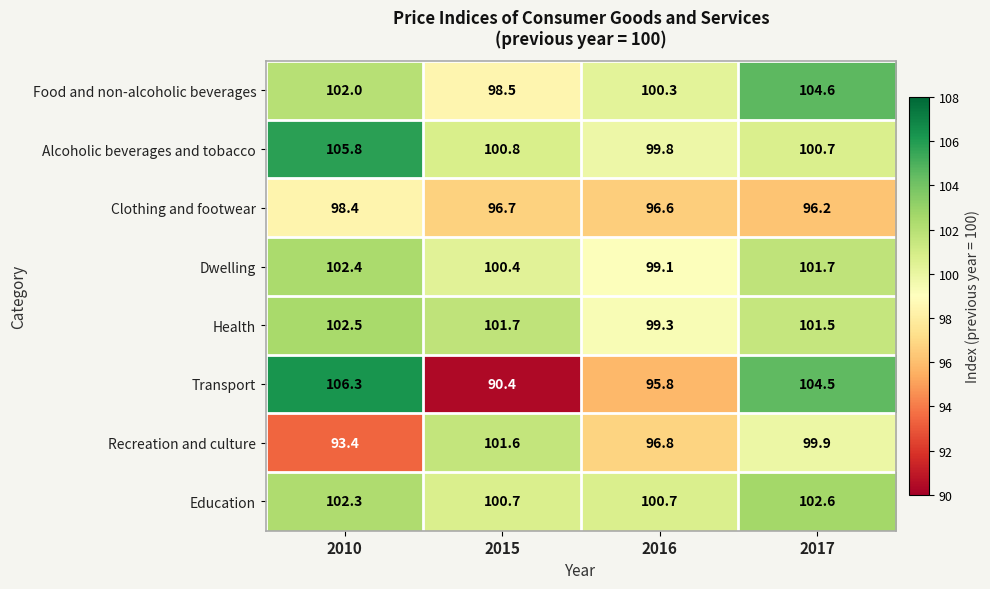

The Clothing and footwear series shows 96.2 at 2017. True or false?

True